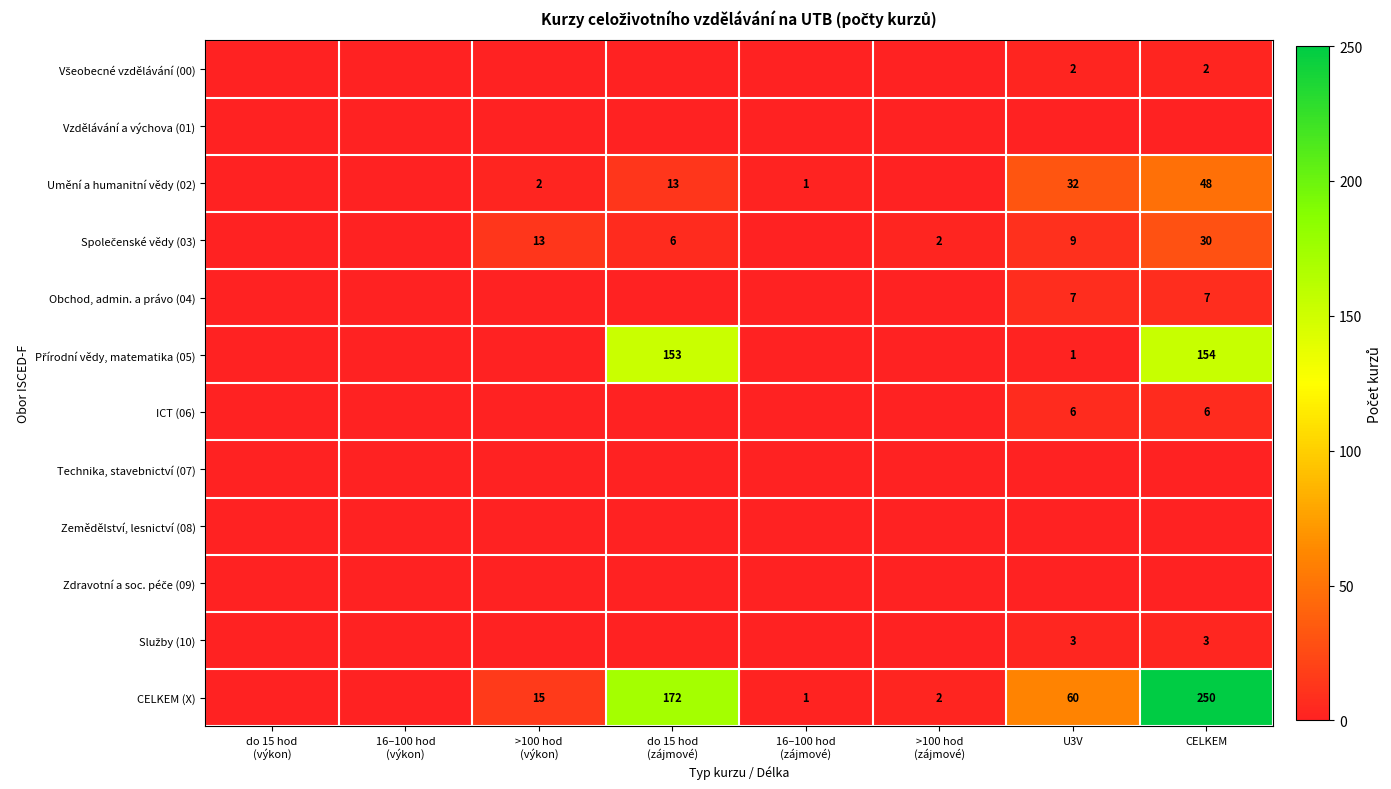

The Obchod, admin. a právo (04) series shows 12 at U3V. True or false?

False